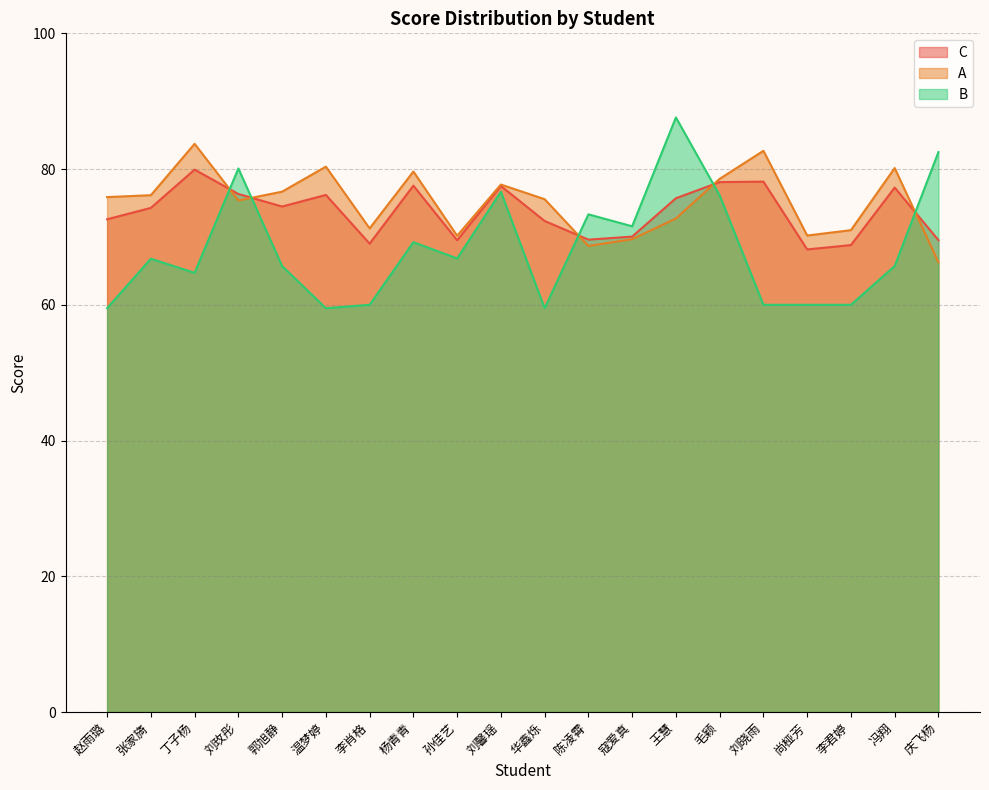

Which has a higher value, 毛颖 or 庆飞杨?

毛颖